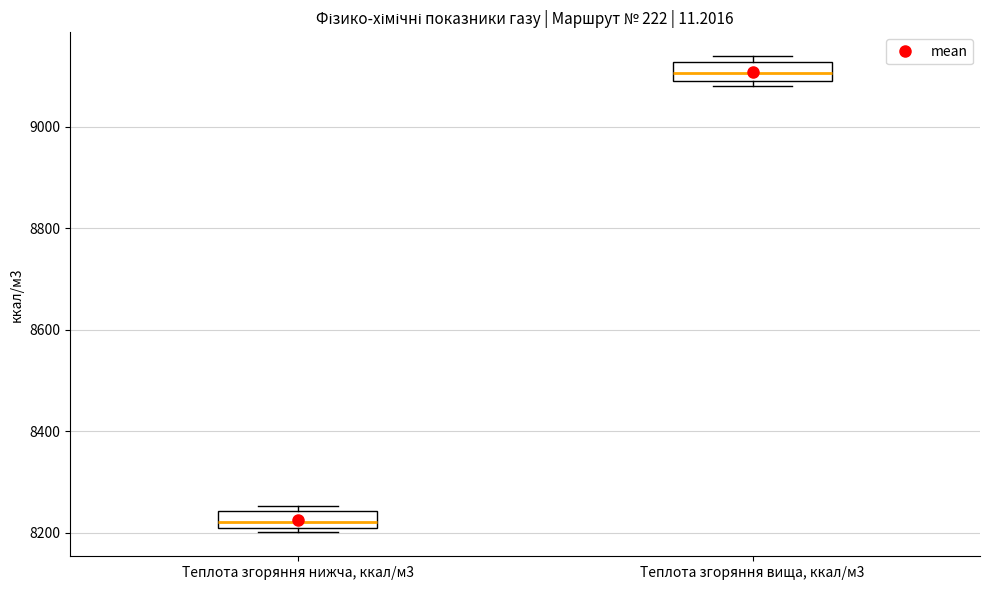

Reading left to right, read every box against the y-axis: the position of its median line, the range the box covers, and the ends of its whiskers. The values are not printed on the chart, so give them approximately, as read against the axis.

Теплота згоряння нижча, ккал/м3: median 8220, box 8200 to 8240, whiskers 8200 (just below the box's lower edge) to 8260
Теплота згоряння вища, ккал/м3: median 9100, box 9080 to 9120, whiskers 9080 (just below the box's lower edge) to 9140